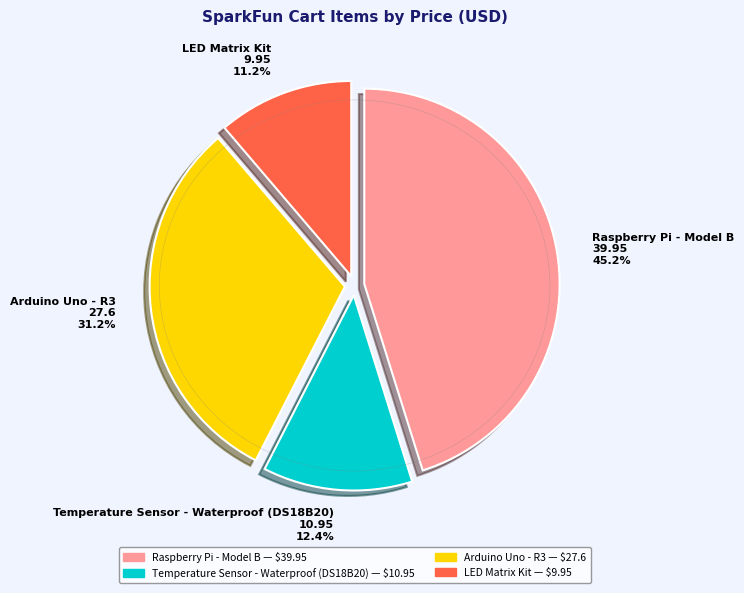

The LED Matrix Kit slice represents 11% of the pie. True or false?

True